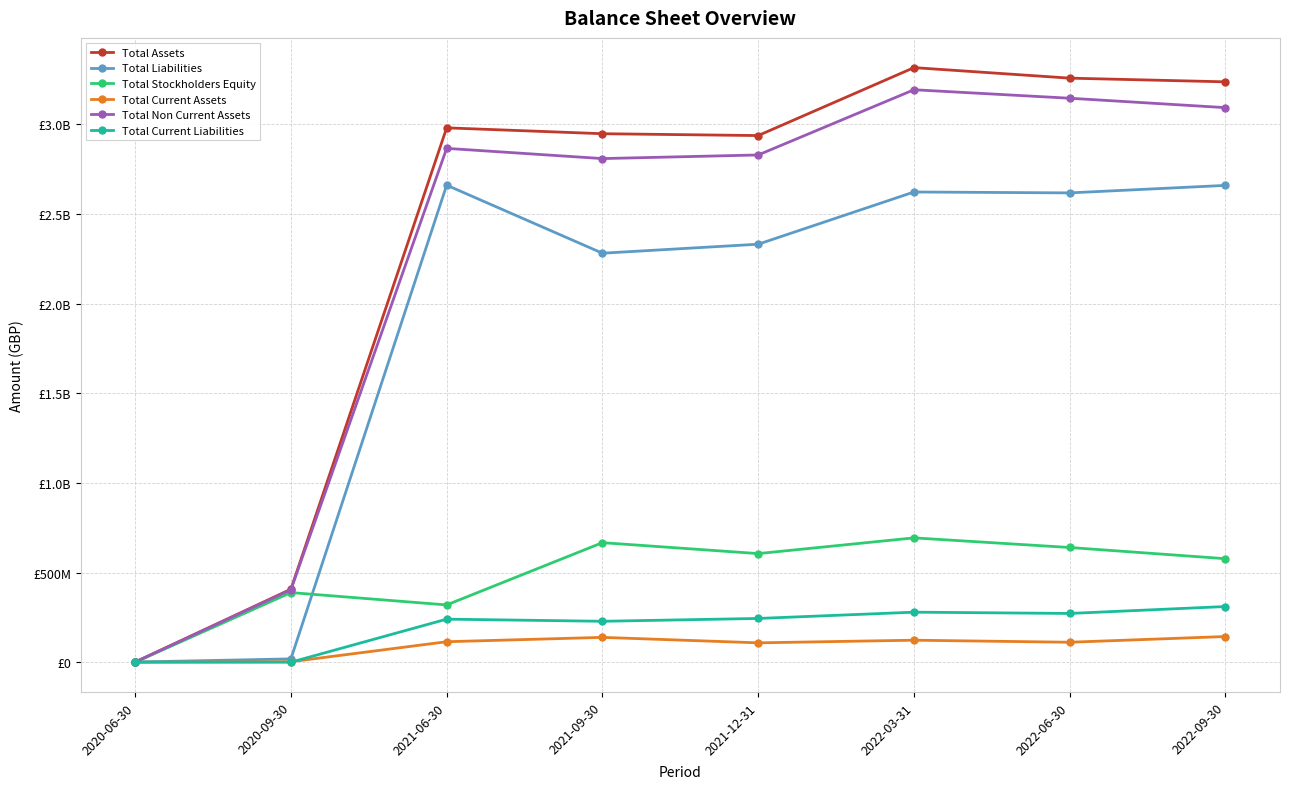

Reading left to right, list all the values displayed in this chart.

Total Assets: 1065119	407194144	2980200000	2947500000	2937200000	3316100000	3257400000	3236800000
Total Liabilities: 1043672	18703619	2660600000	2281100000	2331300000	2622500000	2617500000	2659300000
Total Stockholders Equity: 21447	388490525	319600000	666900000	605900000	693600000	639900000	577500000
Total Current Assets: 72765	2932388	114400000	138700000	108200000	122900000	111500000	143400000
Total Non Current Assets: 992354	404261756	2865800000	2808800000	2829000000	3192700000	3145400000	3092900000
Total Current Liabilities: 1043672	263065	240300000	228400000	244200000	279200000	272100000	310700000